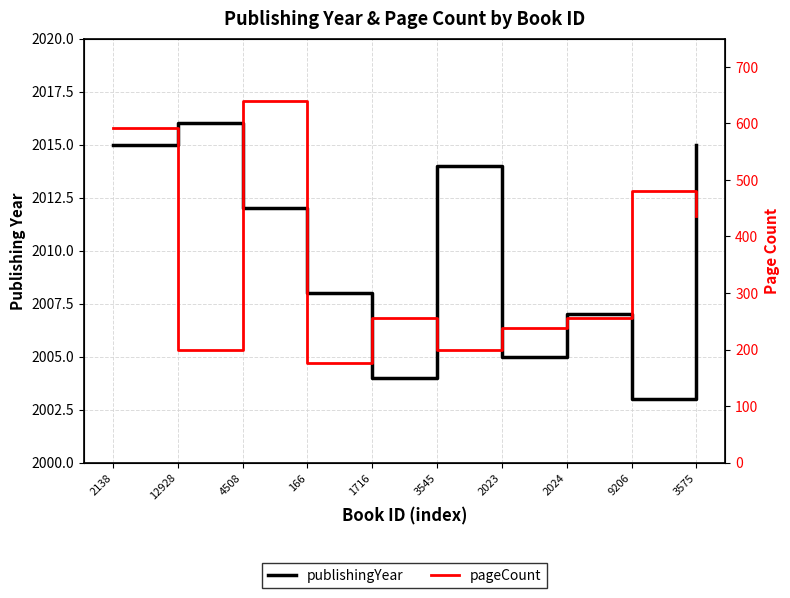

Reading right to left, what are all the values shown in this chart?

publishingYear: 3575=2015	9206=2003	2024=2007	2023=2005	3545=2014	1716=2004	166=2008	4508=2012	12928=2016	2138=2015
pageCount: 3575=436	9206=480	2024=256	2023=238	3545=200	1716=256	166=176	4508=640	12928=200	2138=592